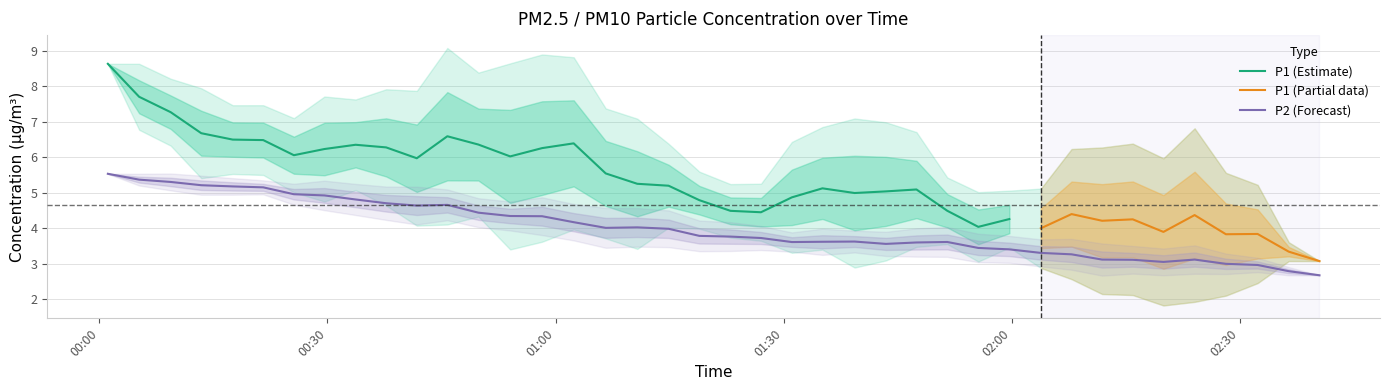

What is the maximum value for P1 (Estimate)?

8.6